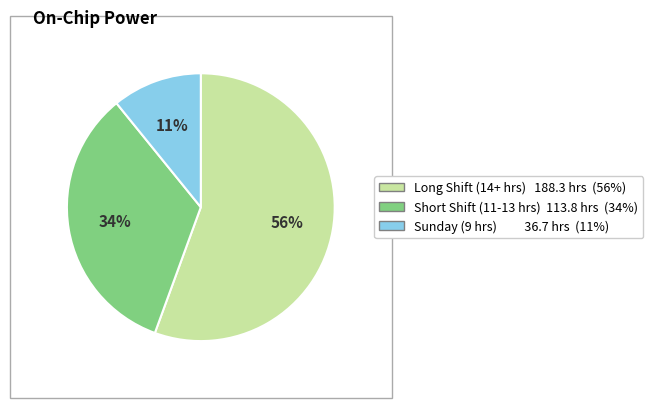

Does any single category account for the majority?

Yes